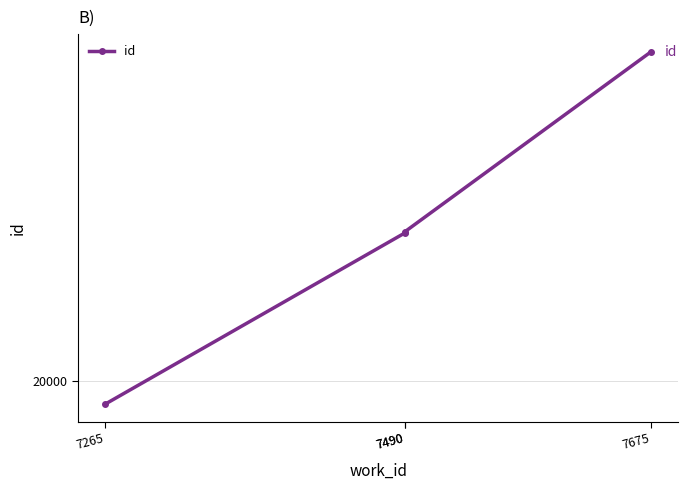

How many distinct data groups are displayed?

1